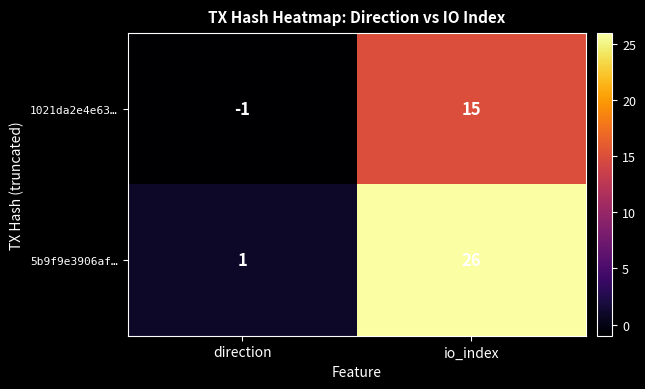

Between direction and io_index, which series saw the biggest shift?

5b9f9e3906af…